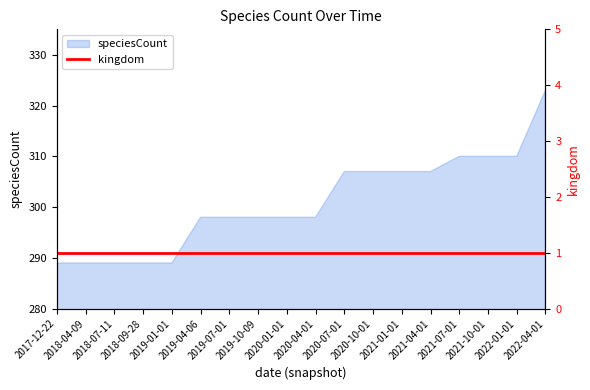

Reading left to right, list all the values displayed in this chart.

2017-12-22=289	2018-04-09=289	2018-07-11=289	2018-09-28=289	2019-01-01=289	2019-04-06=298	2019-07-01=298	2019-10-09=298	2020-01-01=298	2020-04-01=298	2020-07-01=307	2020-10-01=307	2021-01-01=307	2021-04-01=307	2021-07-01=310	2021-10-01=310	2022-01-01=310	2022-04-01=323